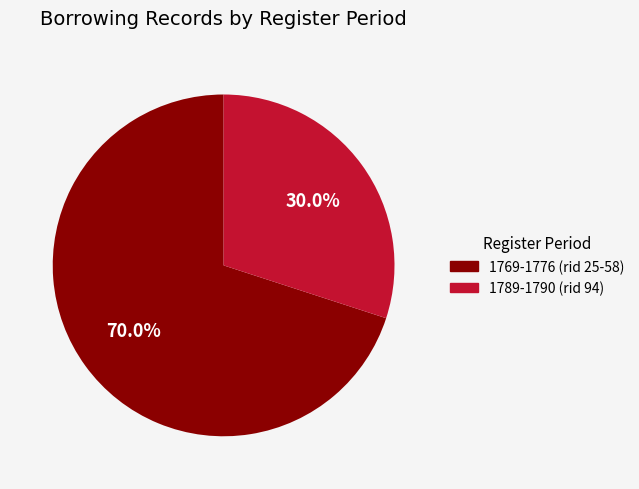

Which has a higher value, 1789-1790 (rid 94) or 1769-1776 (rid 25-58)?

1769-1776 (rid 25-58)